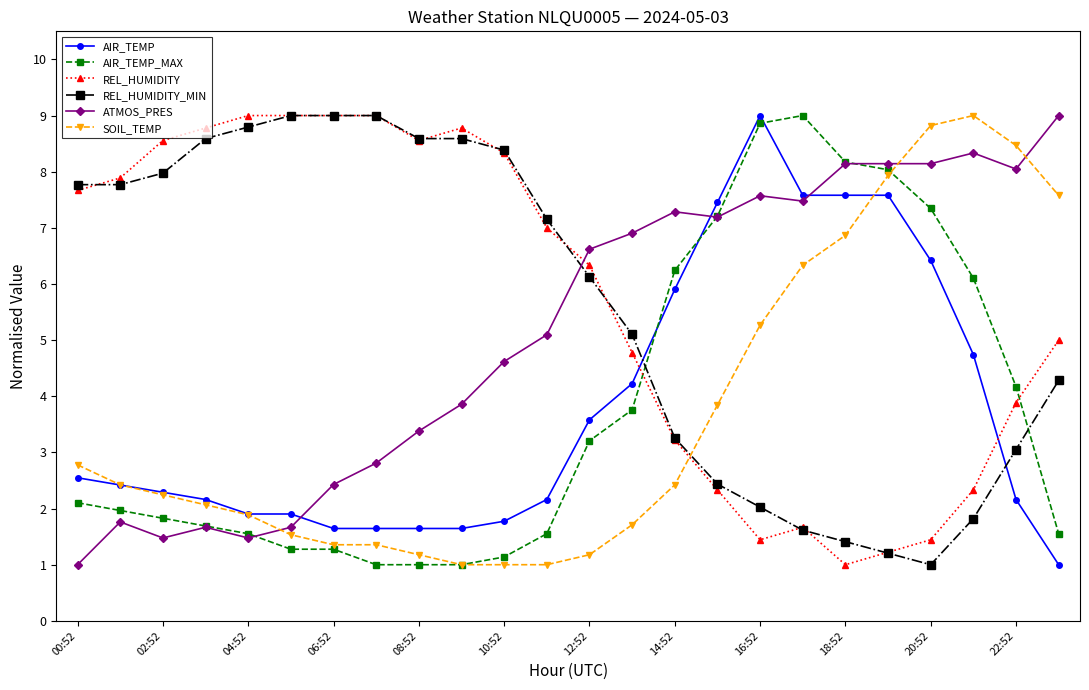

What is the minimum value for AIR_TEMP_MAX?

1.0